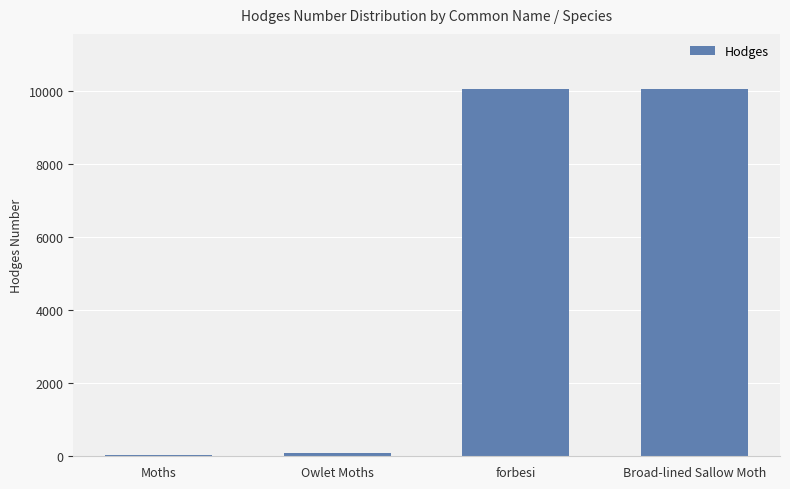

Where does the data first go above 10065?

forbesi